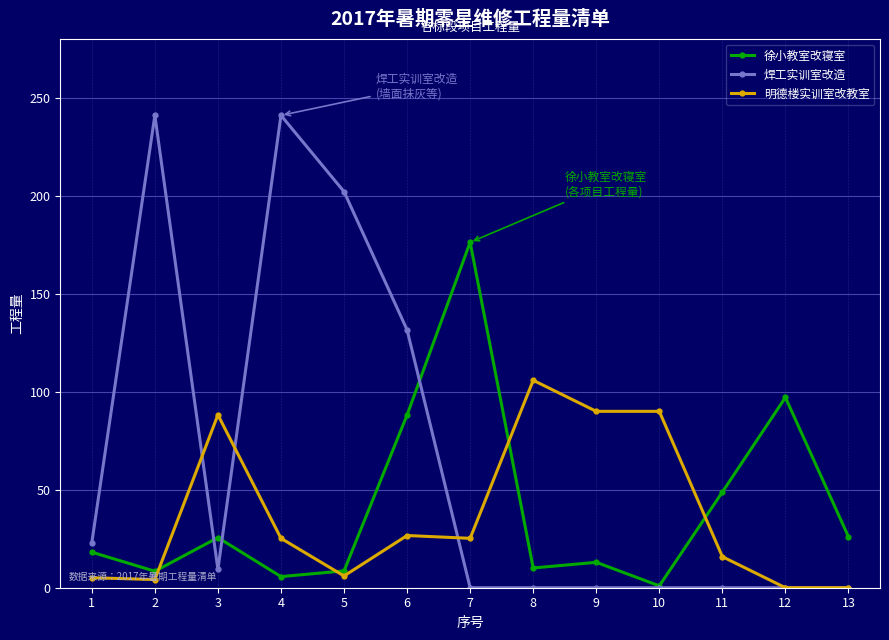

Between 6 and 7, which series saw the biggest shift?

焊工实训室改造